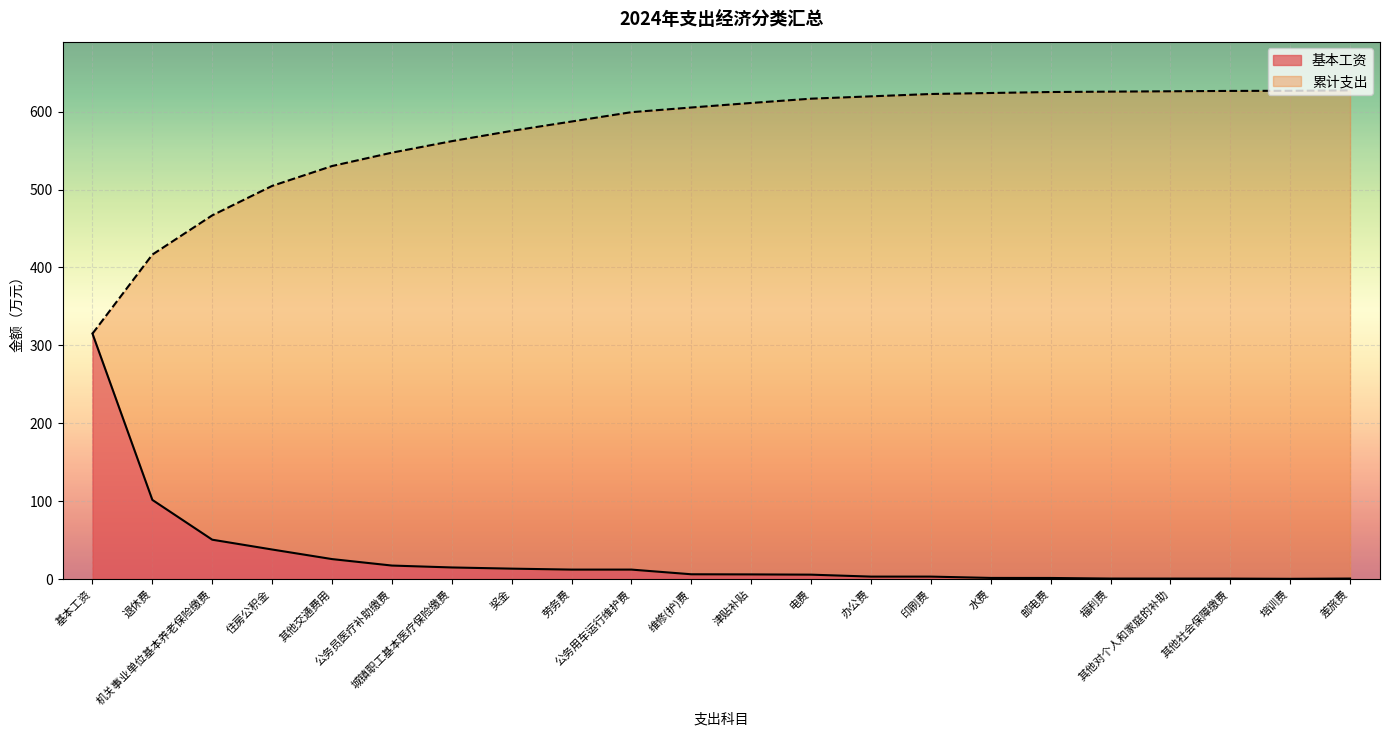

List the labels in order of value, smallest first.

培训费, 其他社会保障缴费, 其他对个人和家庭的补助, 福利费, 差旅费, 邮电费, 水费, 办公费, 印刷费, 电费, 津贴补贴, 维修(护)费, 劳务费, 公务用车运行维护费, 奖金, 城镇职工基本医疗保险缴费, 公务员医疗补助缴费, 其他交通费用, 住房公积金, 机关事业单位基本养老保险缴费, 退休费, 基本工资